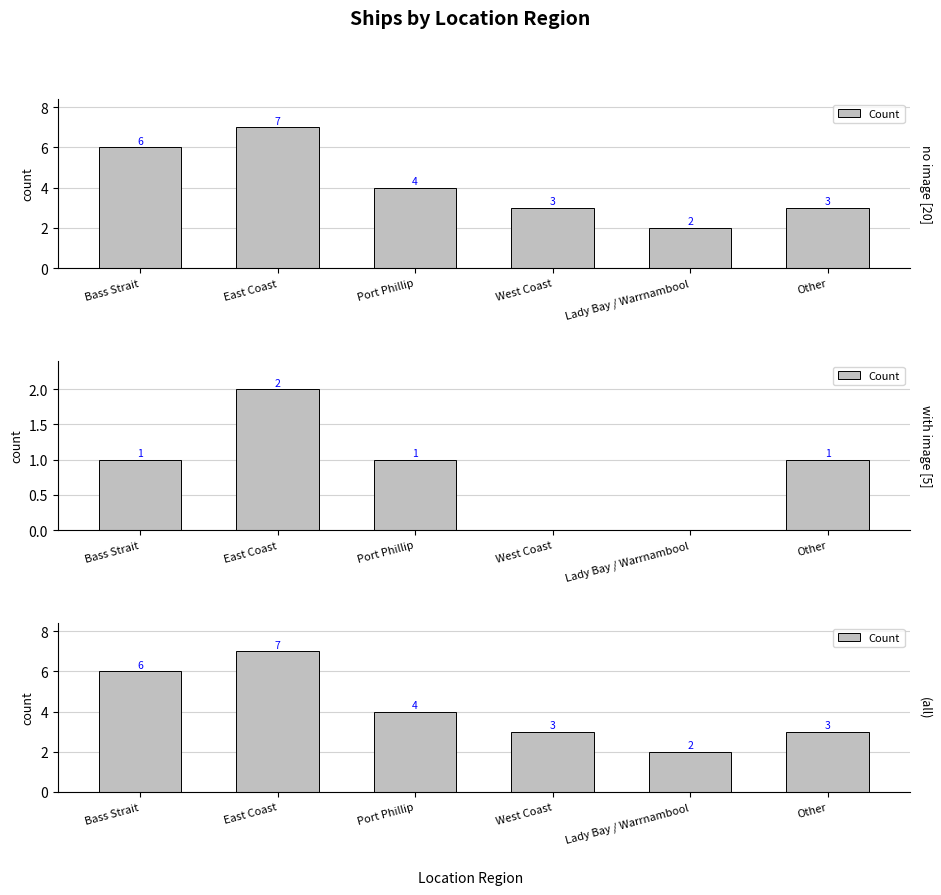

What is the ratio of the value at Port Phillip to the value at East Coast?

0.6